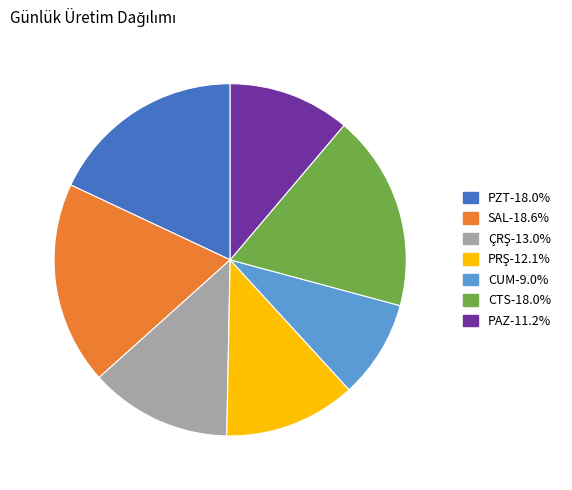

How many segments does this pie chart have?

7